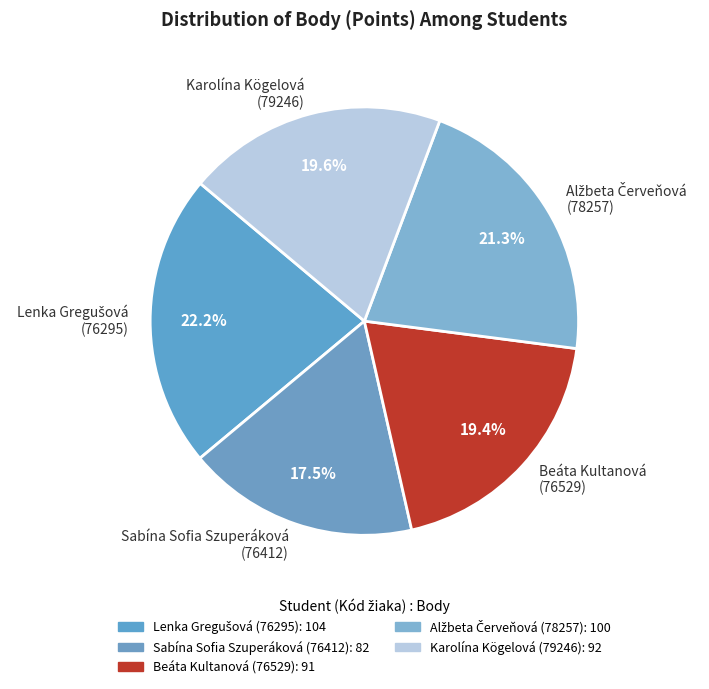

Count the number of slices in the pie.

5